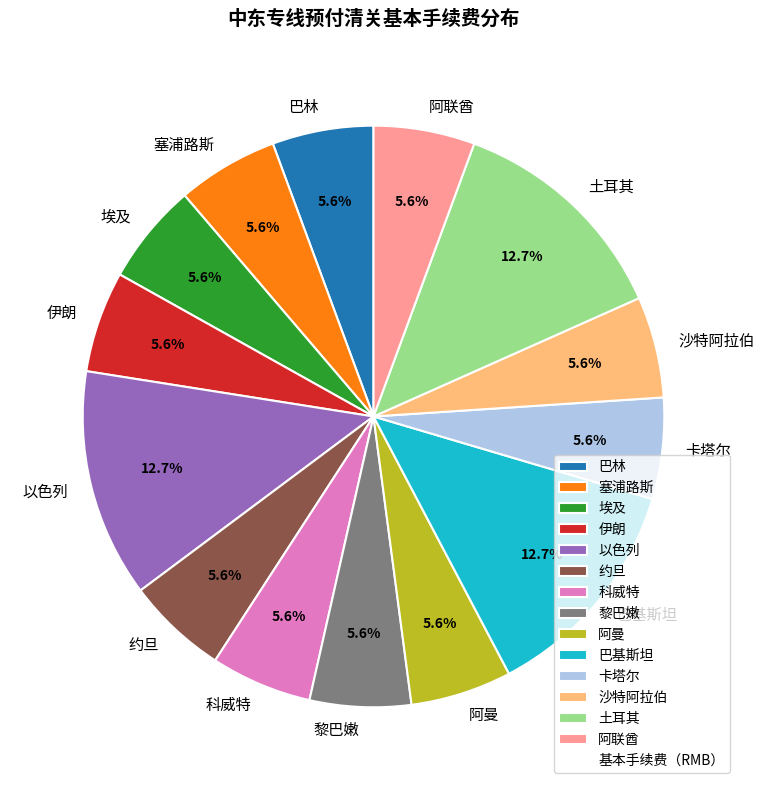

Which has a higher value, 卡塔尔 or 以色列?

以色列